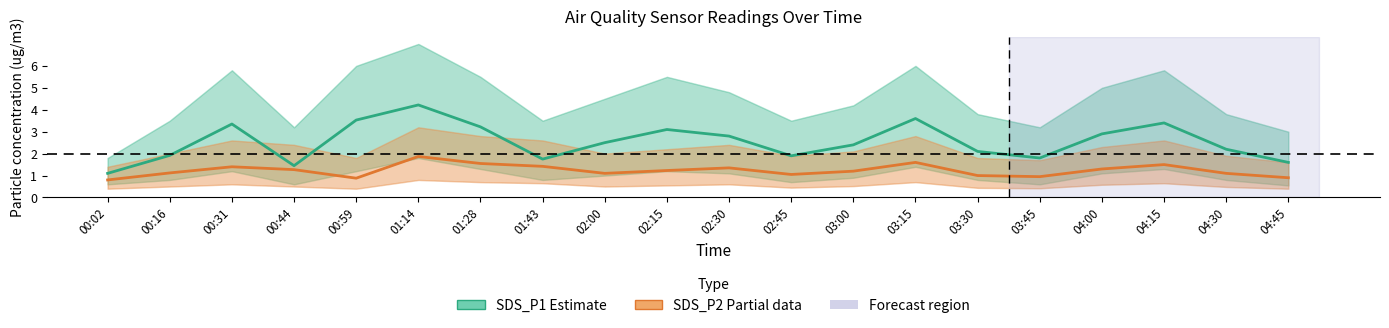

The SDS_P2 (Partial) series shows 0.9 at 00:59. True or false?

True